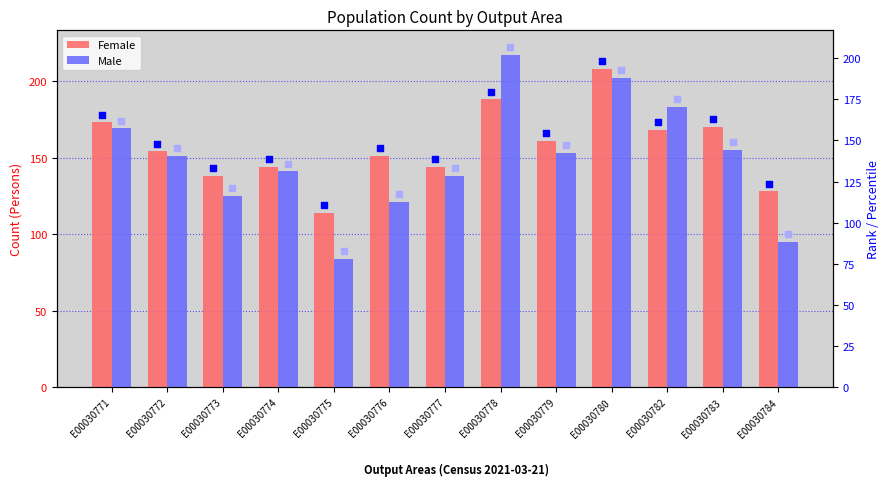

What are all the series names shown in the legend?

Female, Male